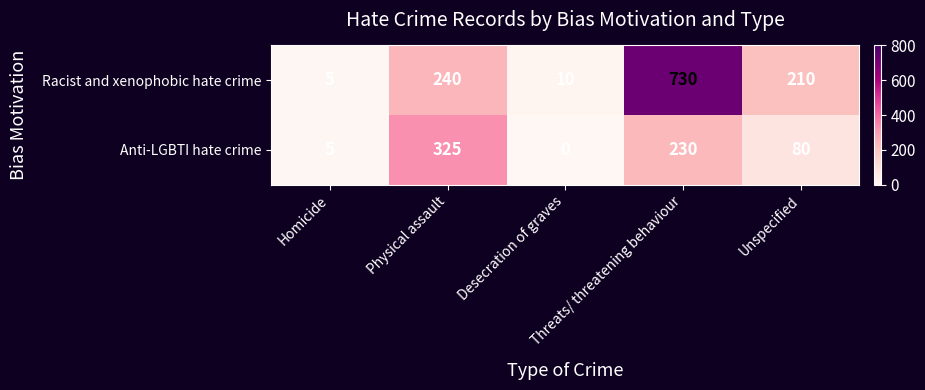

List the series in order of their overall mean, highest first.

Racist and xenophobic hate crime, Anti-LGBTI hate crime